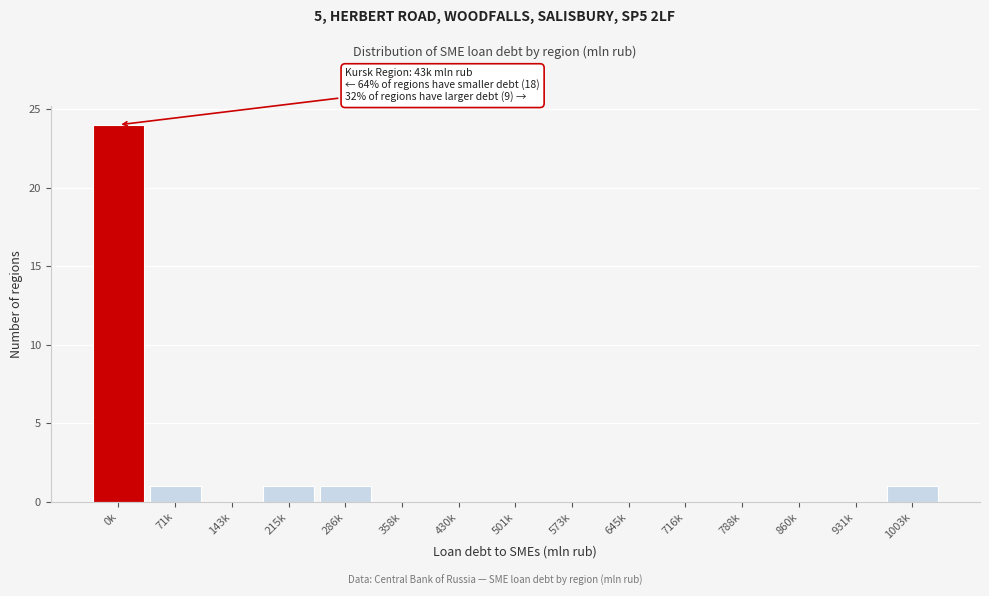

Reading left to right, list all the values displayed in this chart.

0k=24	71k=1	143k=0	215k=1	286k=1	358k=0	430k=0	501k=0	573k=0	645k=0	716k=0	788k=0	860k=0	931k=0	1003k=1